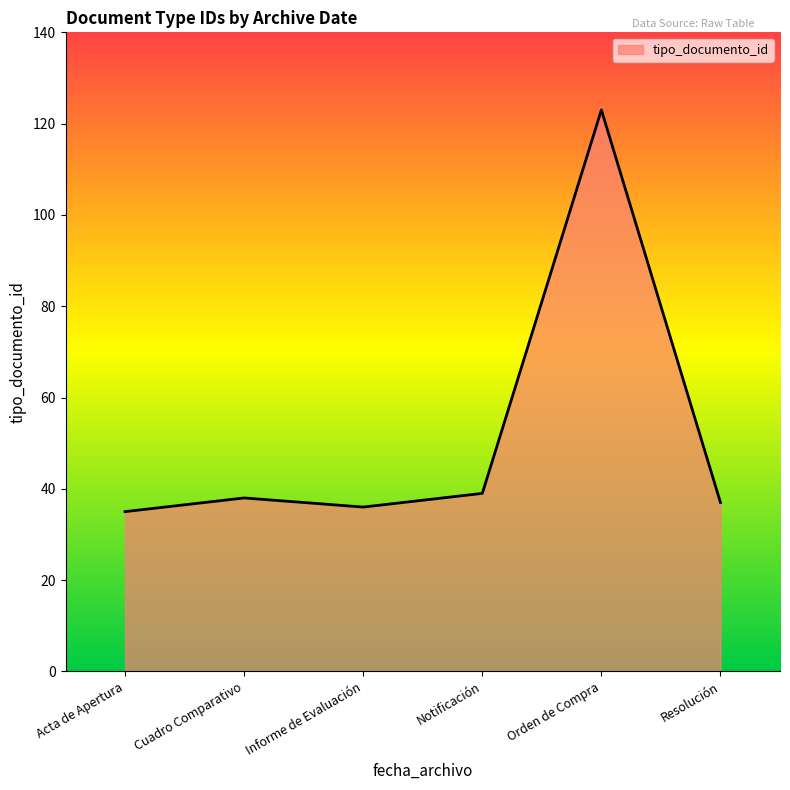

At which category does the data reach its first local valley?

Informe de Evaluación